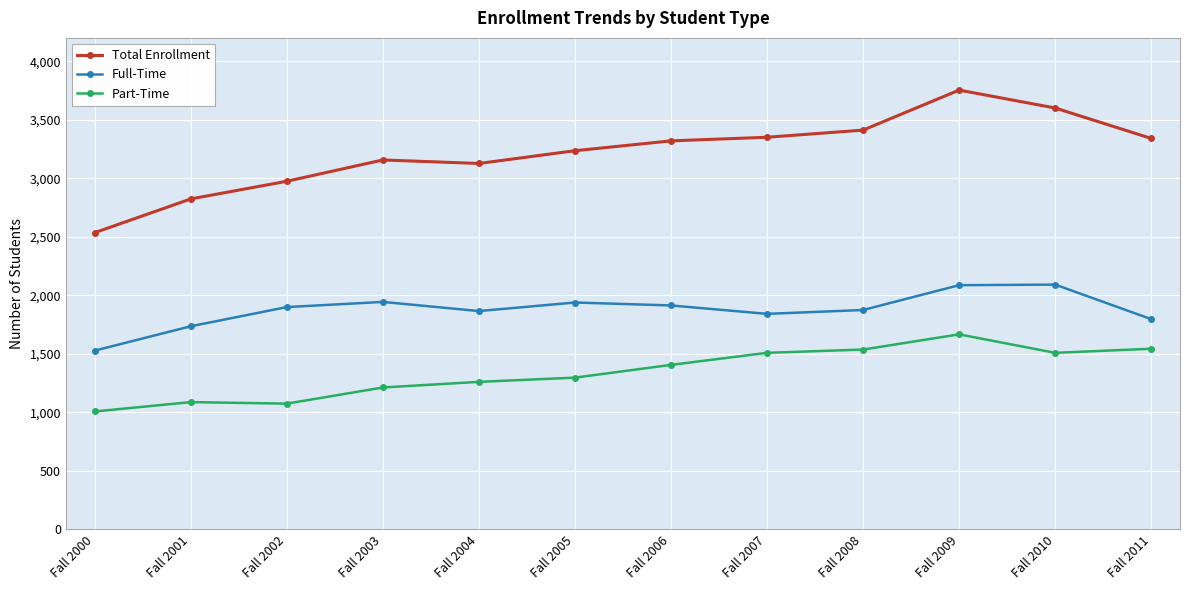

What is the difference between the highest and lowest values at Fall 2008?

1875